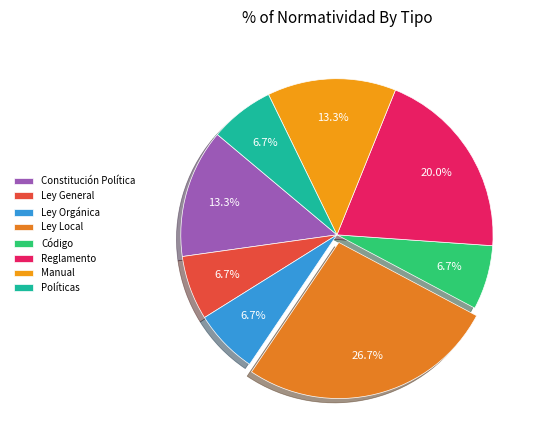

How many segments does this pie chart have?

8